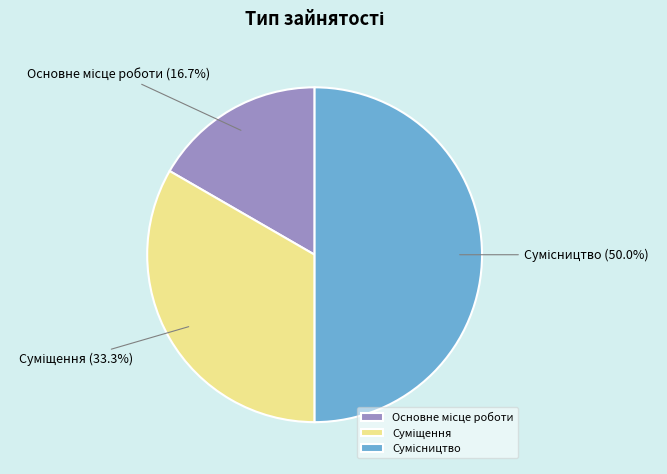

What is the largest slice in the pie chart?

Сумісництво